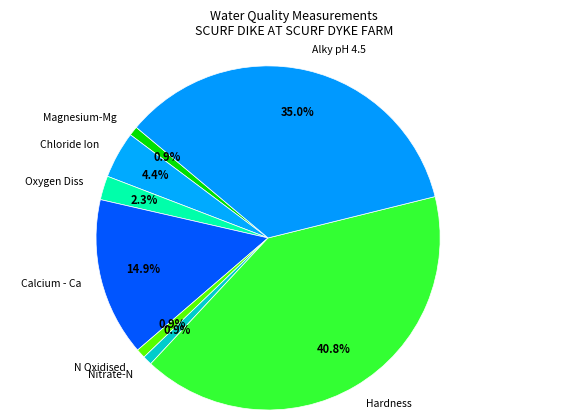

Is it true that Oxygen Diss is 2% of the pie?

True